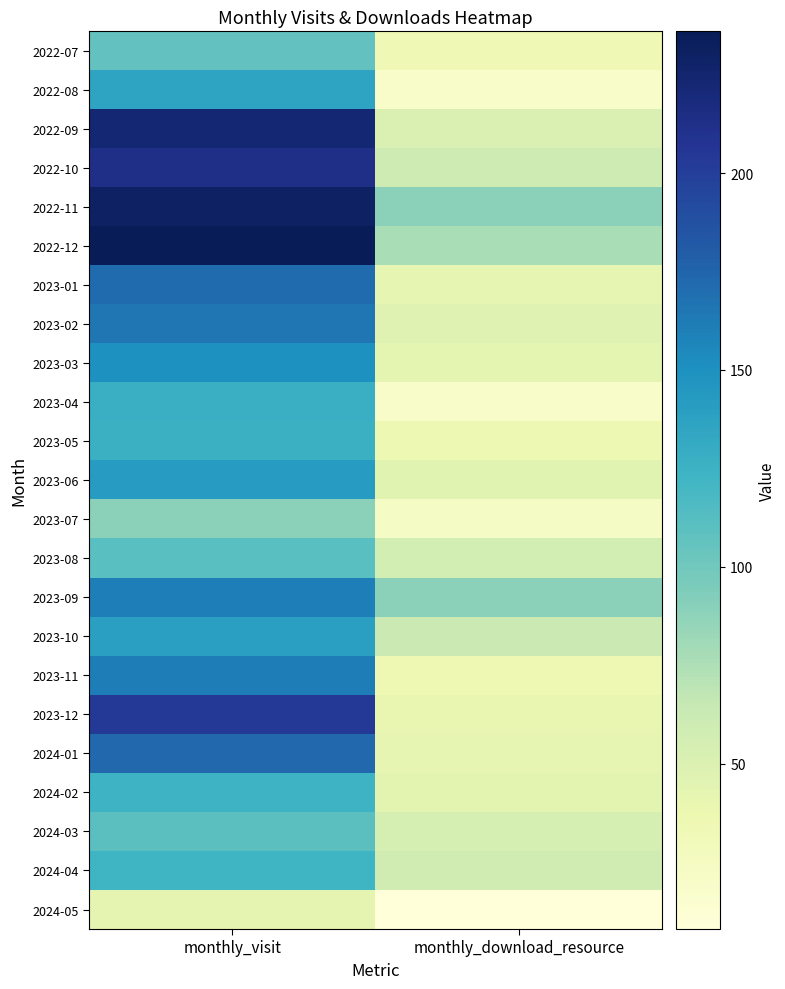

How many distinct data groups are displayed?

23